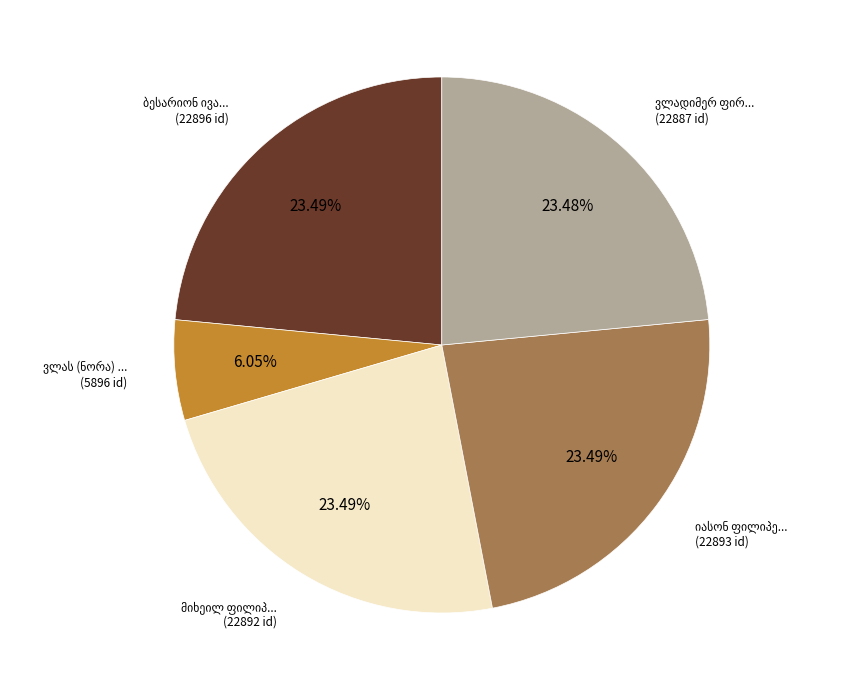

Is there any slice that represents more than half of the pie?

No